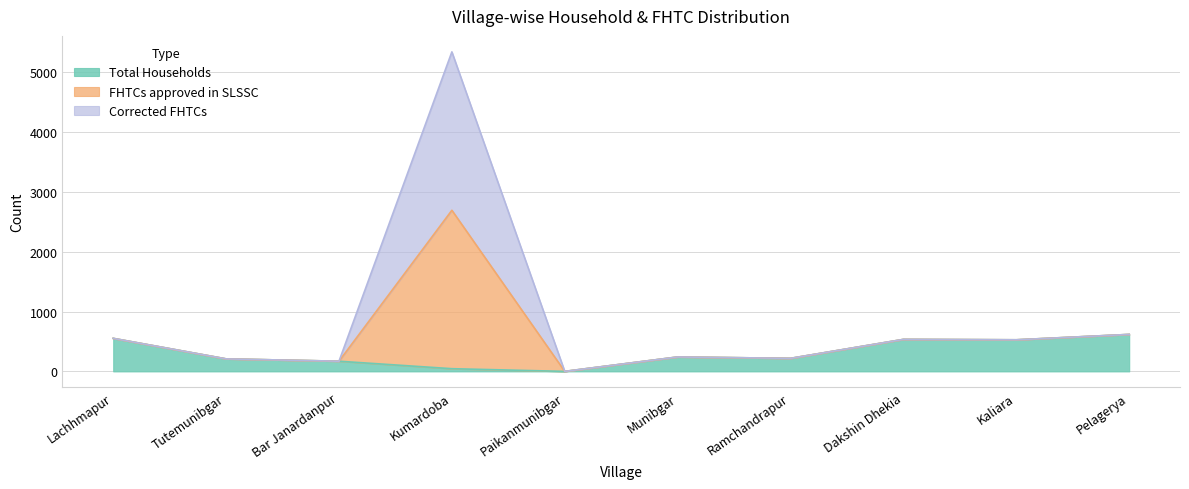

Count the number of categories in the chart.

10